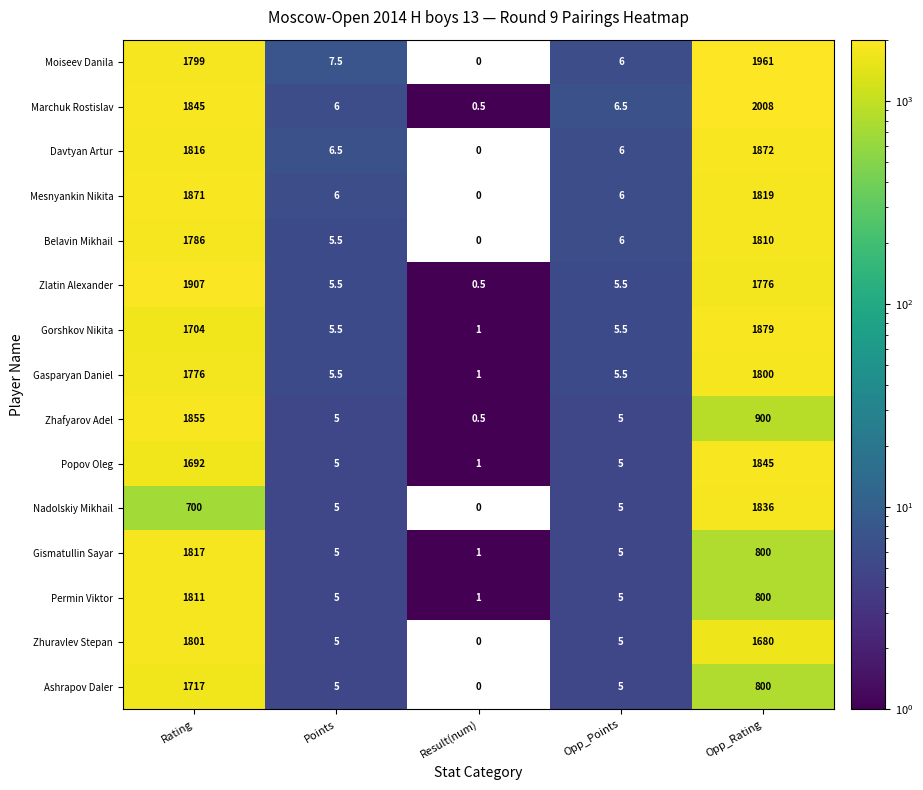

The value of Permin Viktor at Result(num) is 1.0. True or false?

True